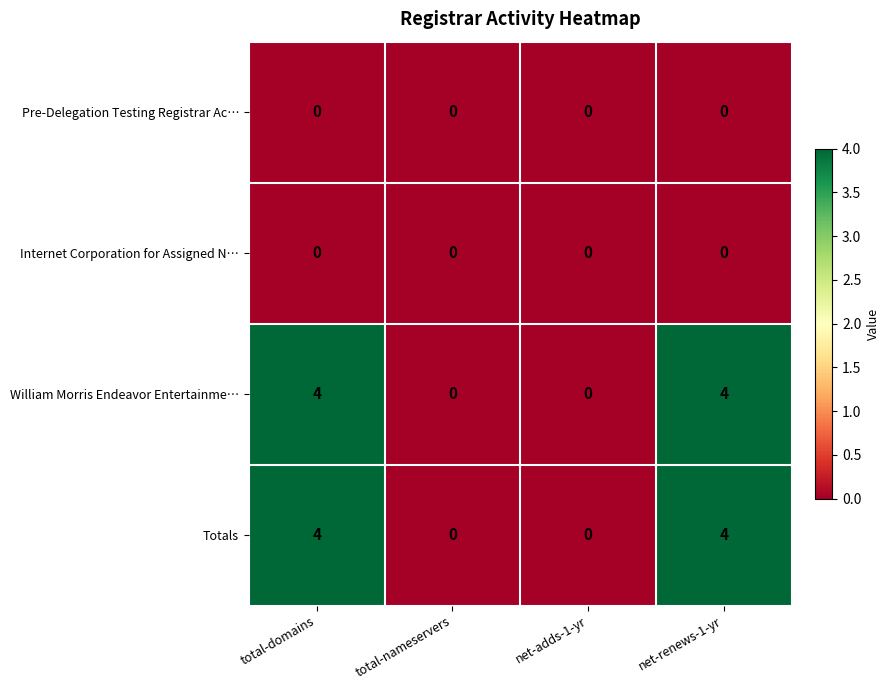

Reading right to left, extract all data points from this chart.

Pre-Delegation Testing Registrar Ac…: 0	0	0	0
Internet Corporation for Assigned N…: 0	0	0	0
William Morris Endeavor Entertainme…: 4	0	0	4
Totals: 4	0	0	4